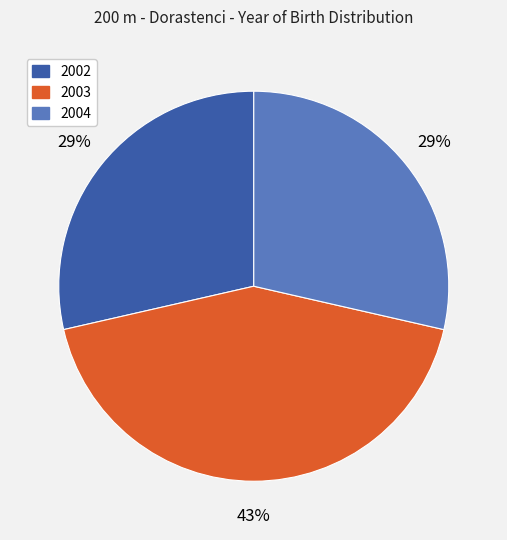

Is there a majority slice in this chart?

No